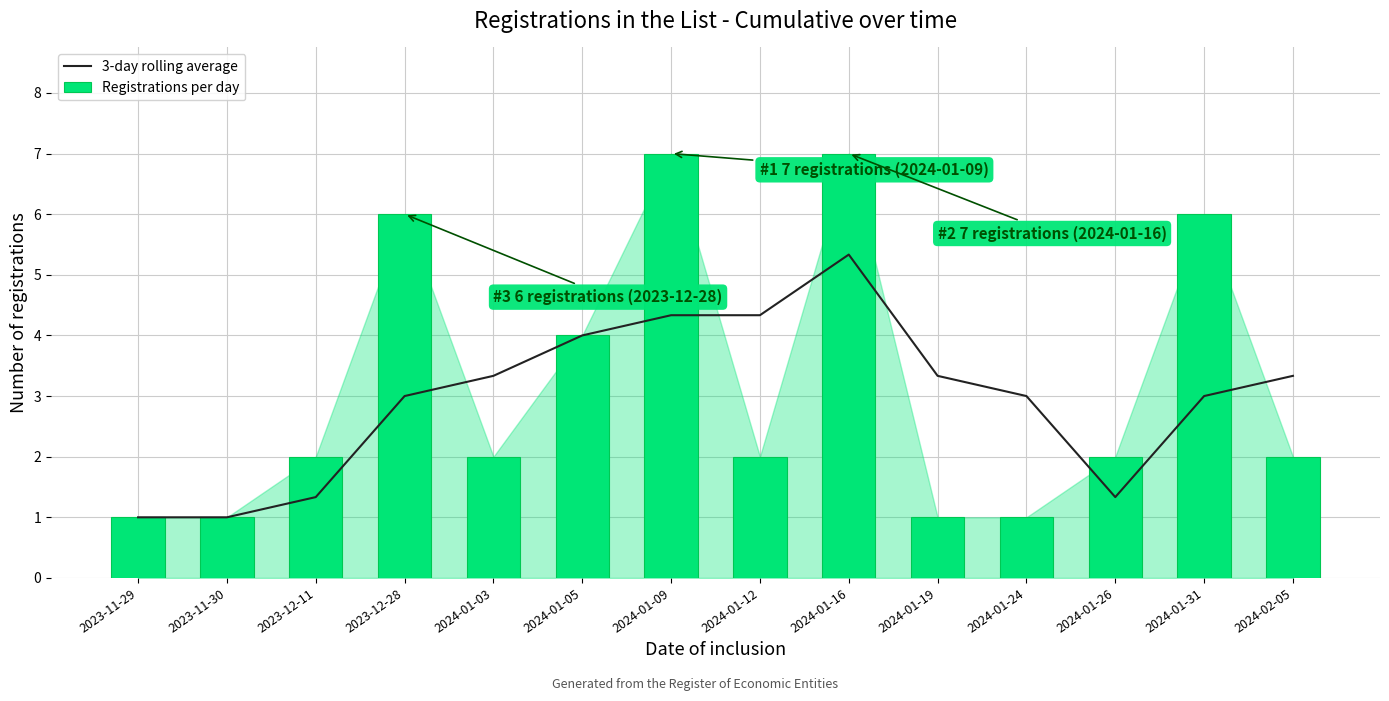

Reading left to right, transcribe all the data shown in this chart.

3-day rolling average: 1.0	1.0	1.3	3.0	3.3	4.0	4.3	4.3	5.3	3.3	3.0	1.3	3.0	3.3
Registrations per day: 1.0	1.0	2.0	6.0	2.0	4.0	7.0	2.0	7.0	1.0	1.0	2.0	6.0	2.0